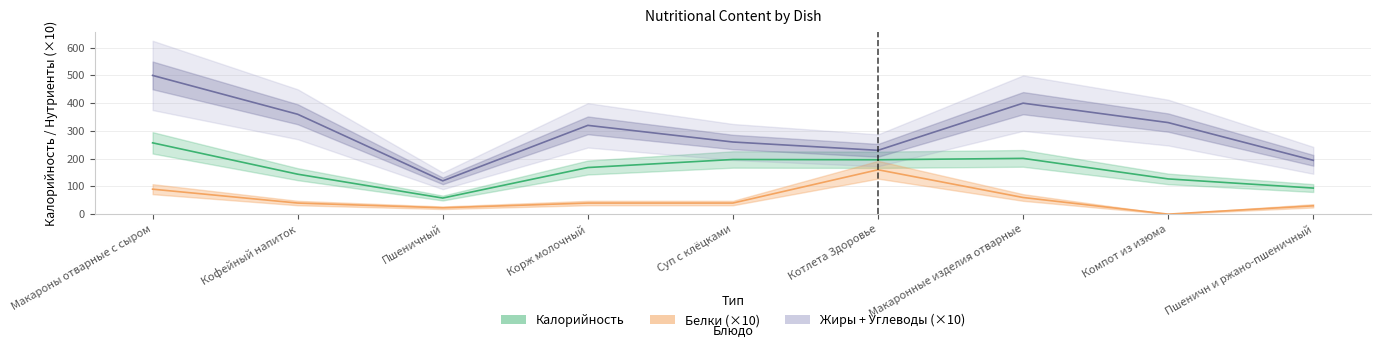

Count the number of categories in the chart.

9